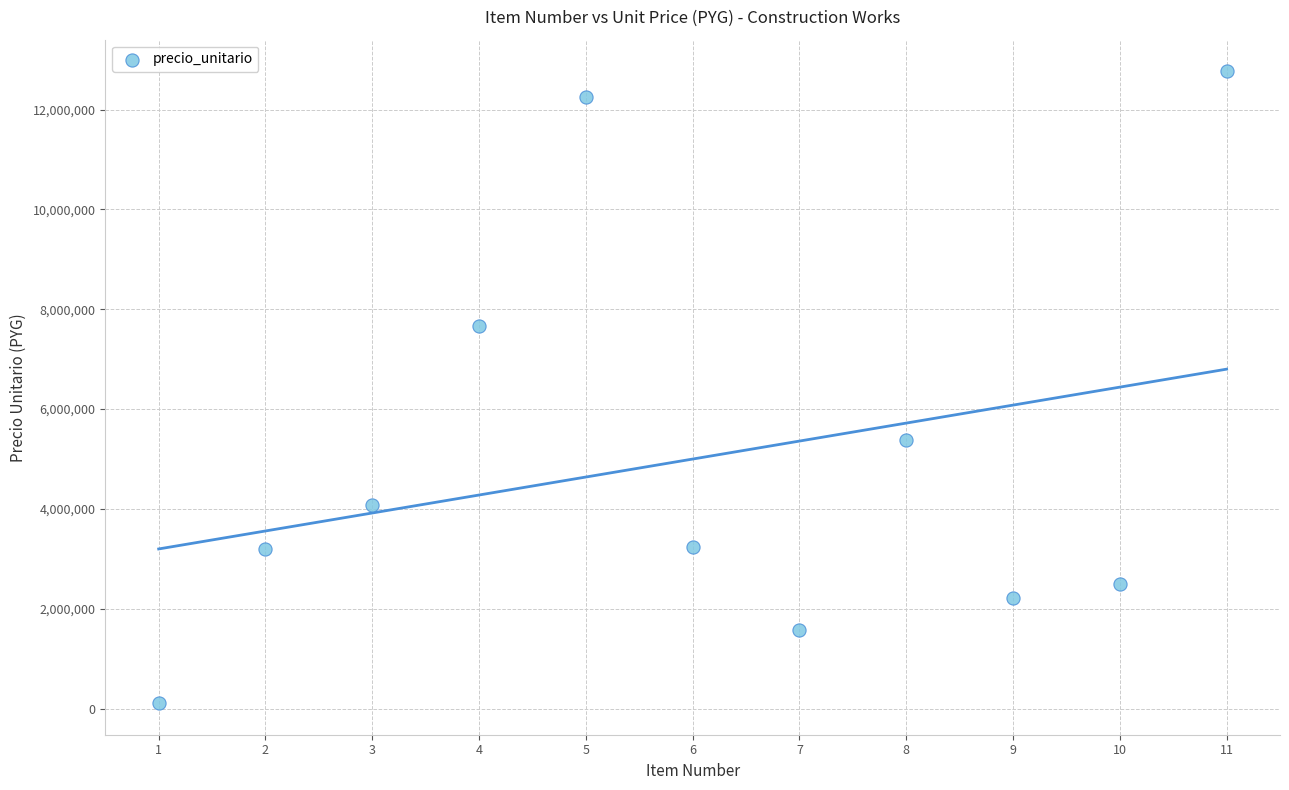

What is the average X value?

6